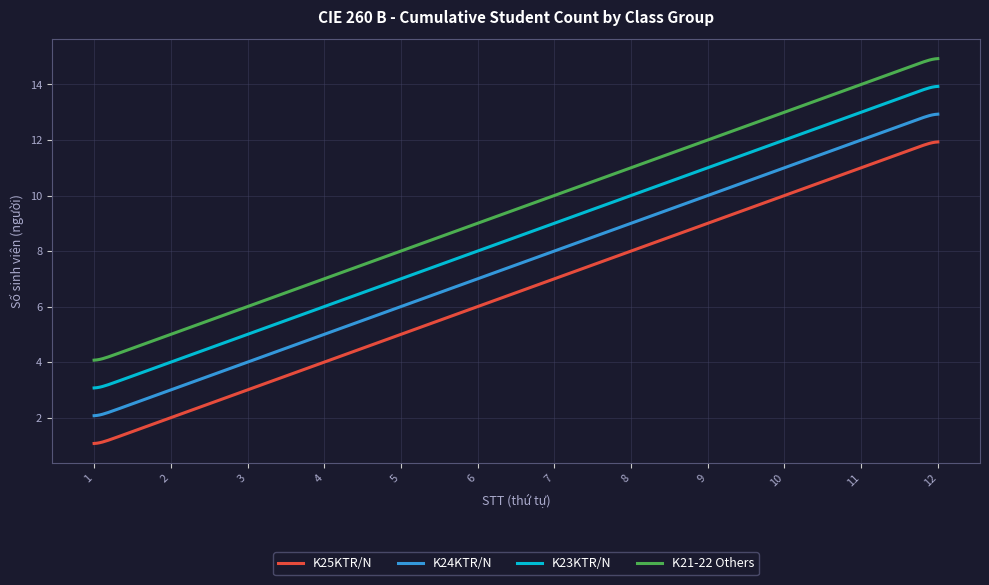

Rank the series by their maximum value, from highest to lowest.

K21-22 Others, K23KTR/N, K24KTR/N, K25KTR/N